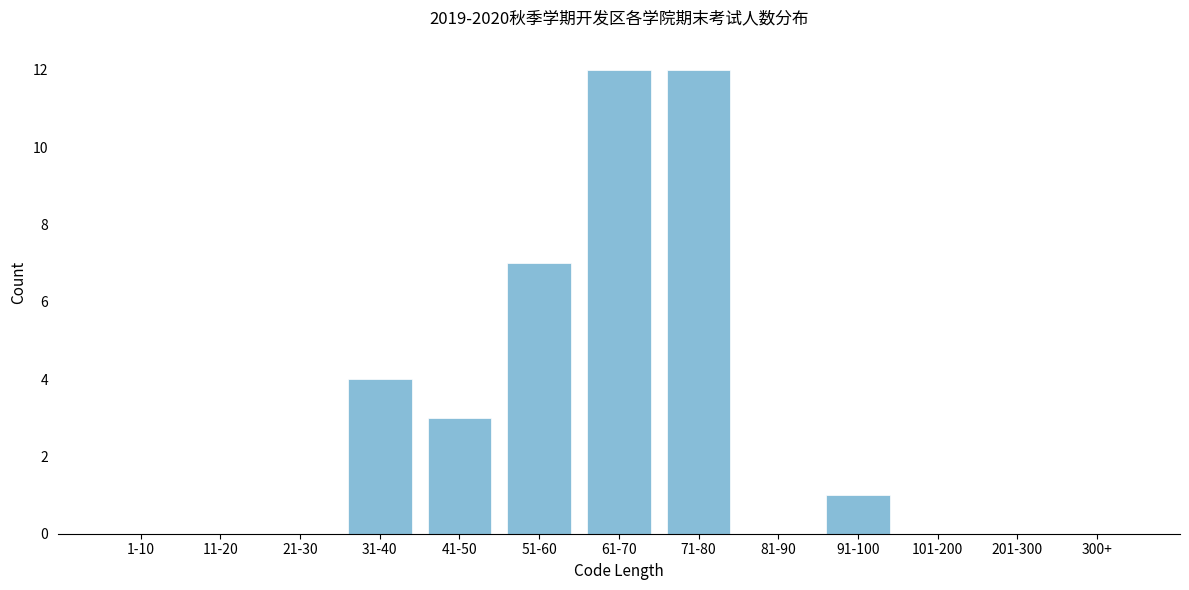

Reading right to left, what are all the values shown in this chart?

300+=0	201-300=0	101-200=0	91-100=1	81-90=0	71-80=12	61-70=12	51-60=7	41-50=3	31-40=4	21-30=0	11-20=0	1-10=0